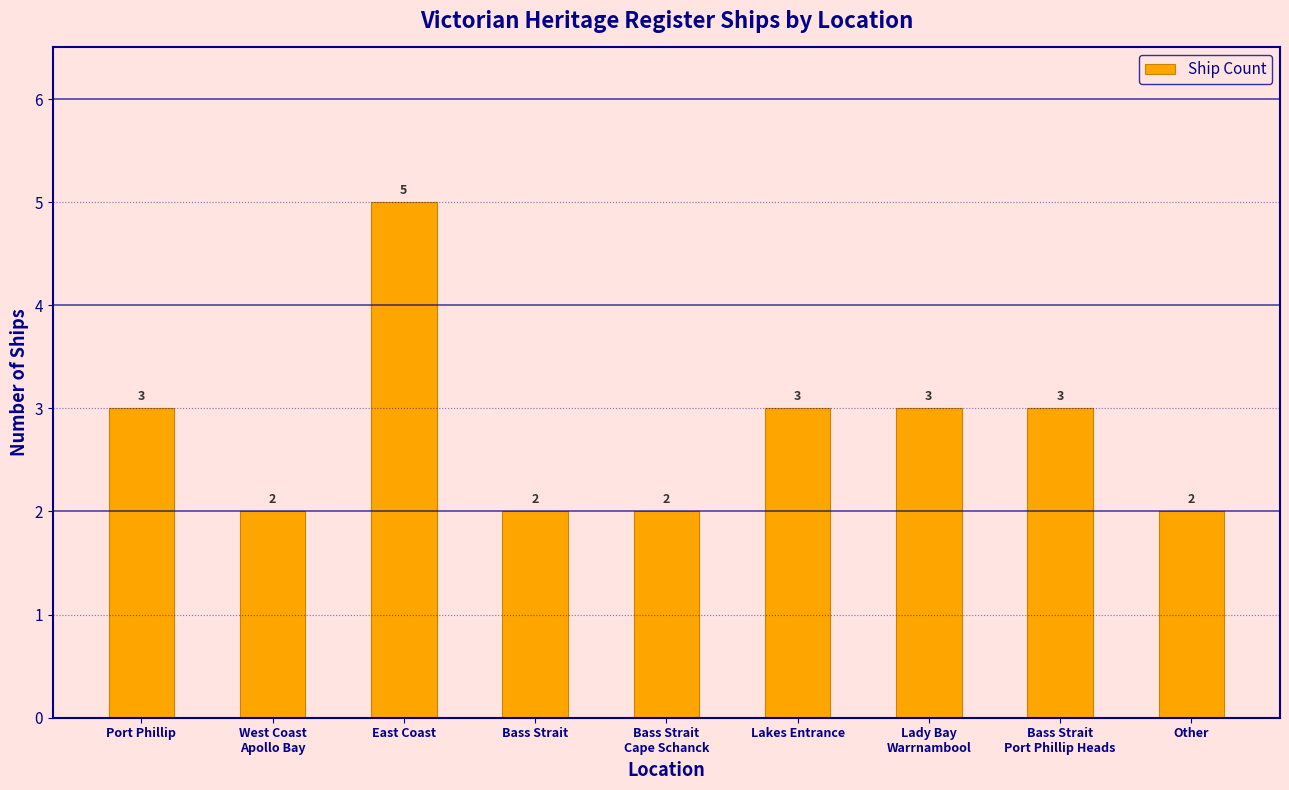

Reading left to right, list all the values displayed in this chart.

3	2	5	2	2	3	3	3	2